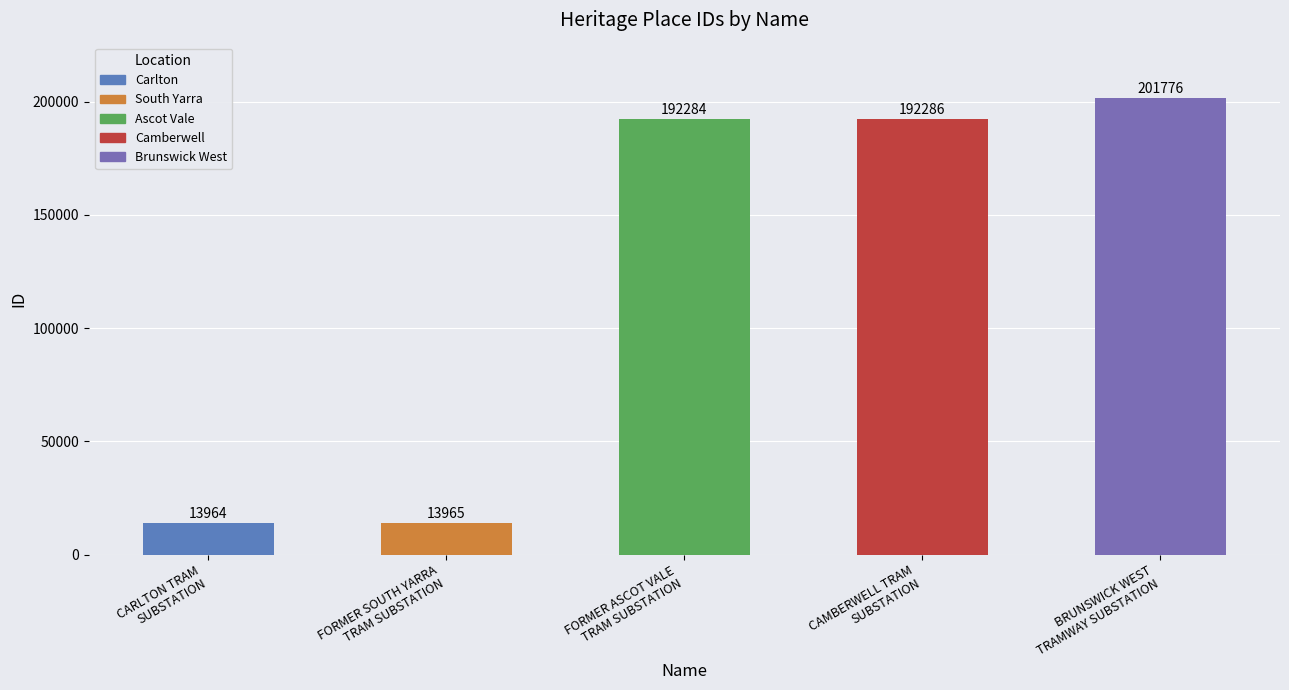

What is the label of the 2nd bar from the left?

FORMER SOUTH YARRA
TRAM SUBSTATION